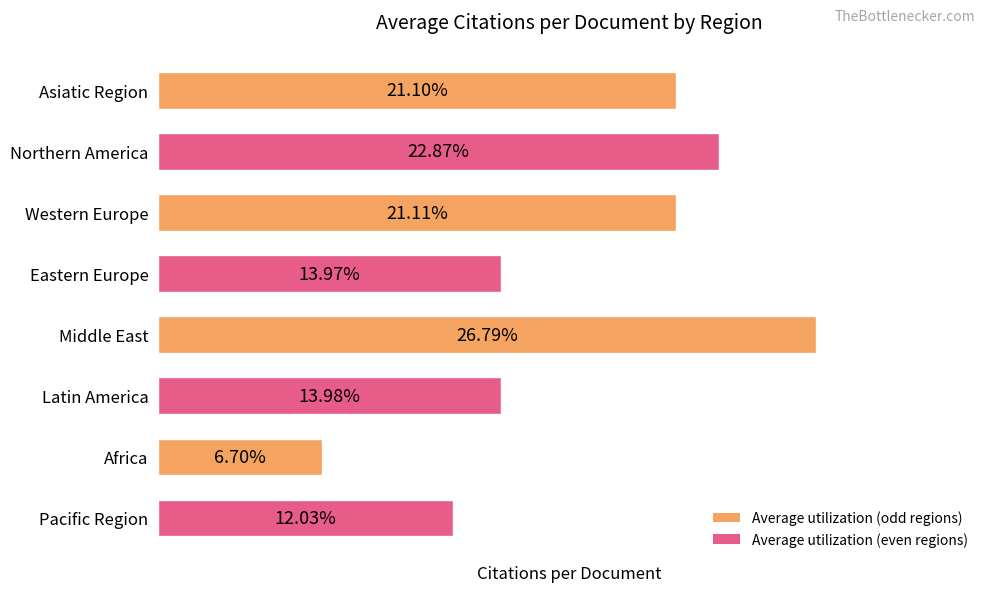

Where is the data nearest to the value 16?

Latin America